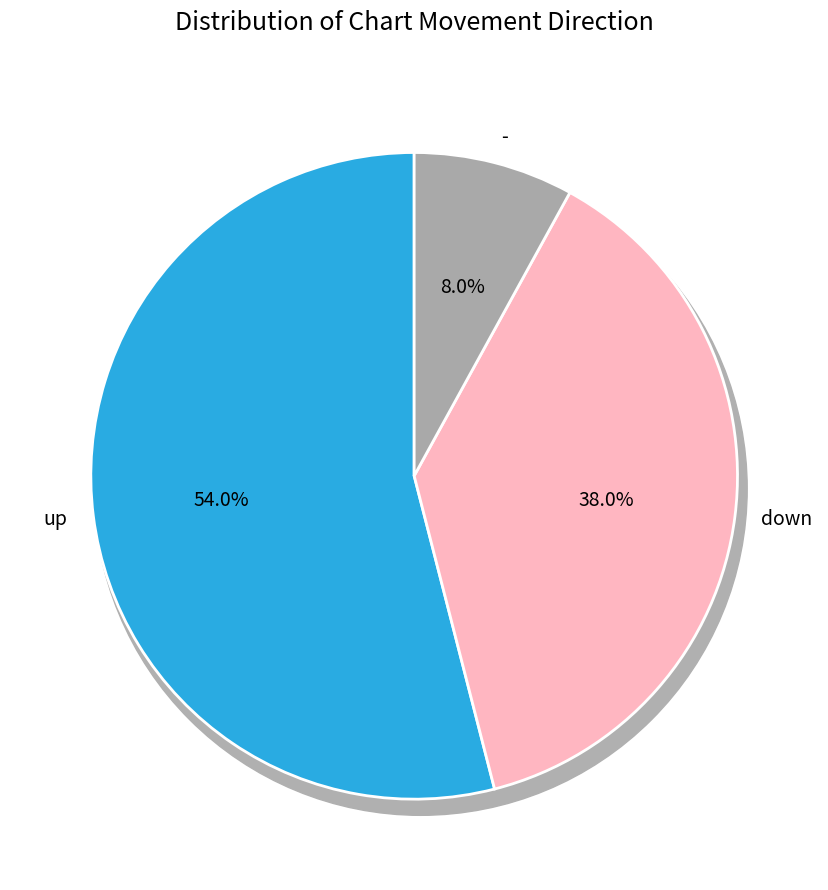

What percentage is the up slice, to the nearest percent?

54%